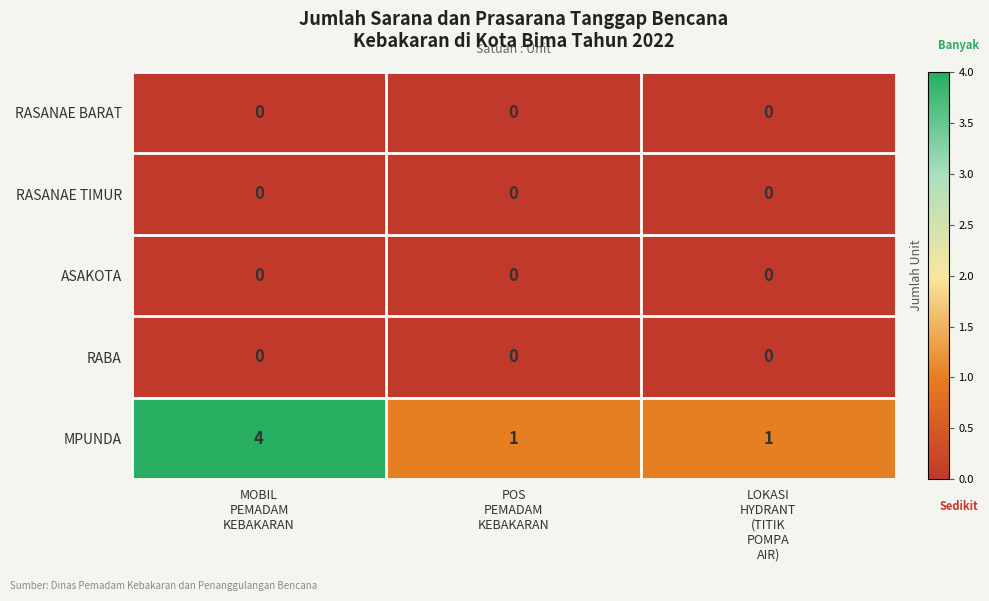

What is the difference between the maximum and minimum values in the MPUNDA series?

3